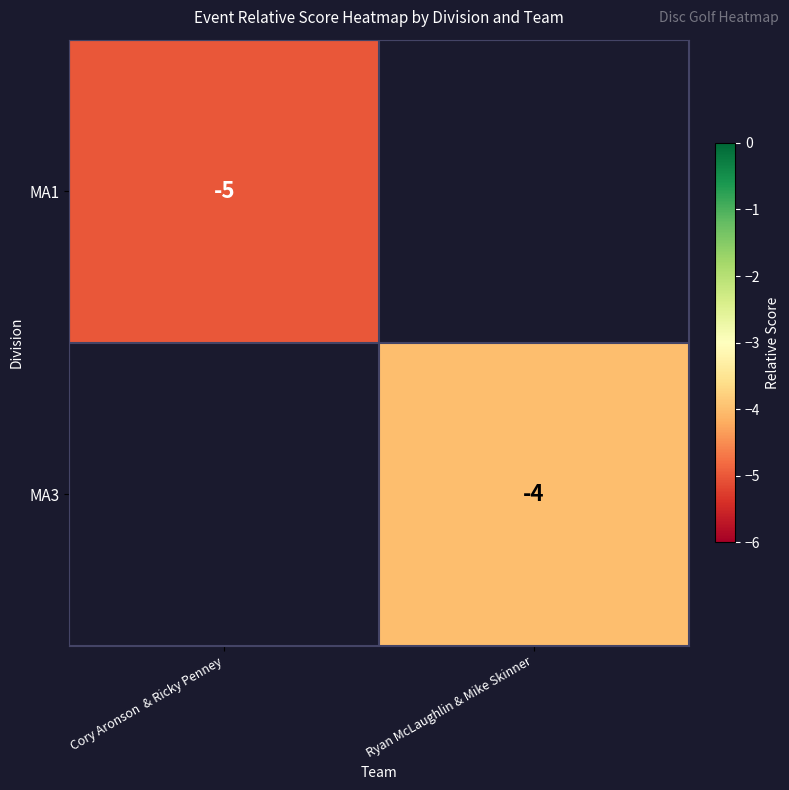

True or false: MA3 has a value of -4 at Ryan McLaughlin & Mike Skinner.

True